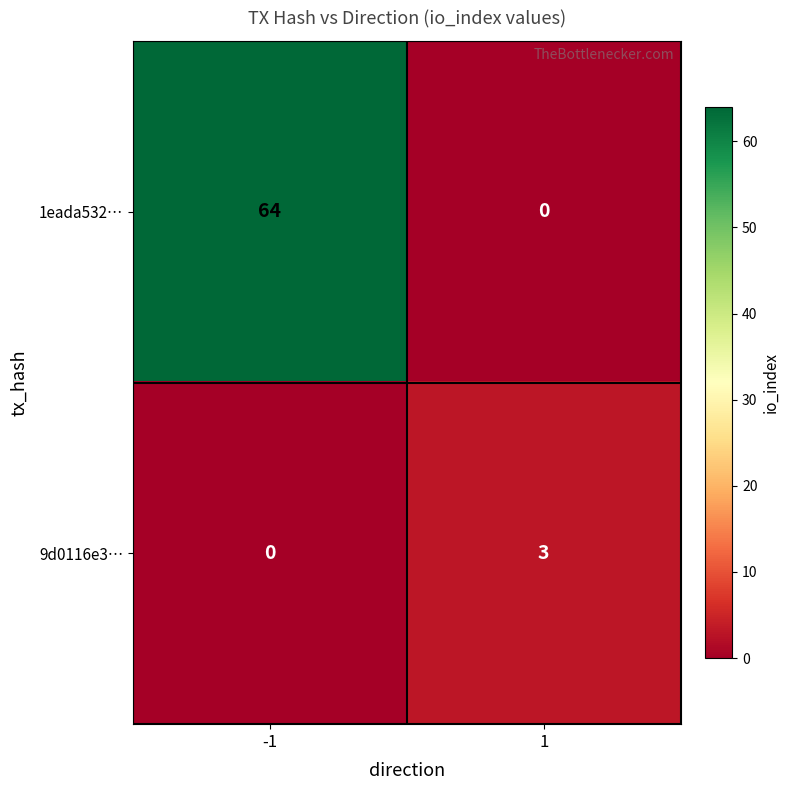

At -1, list the series in order from largest to smallest.

1eada532…, 9d0116e3…